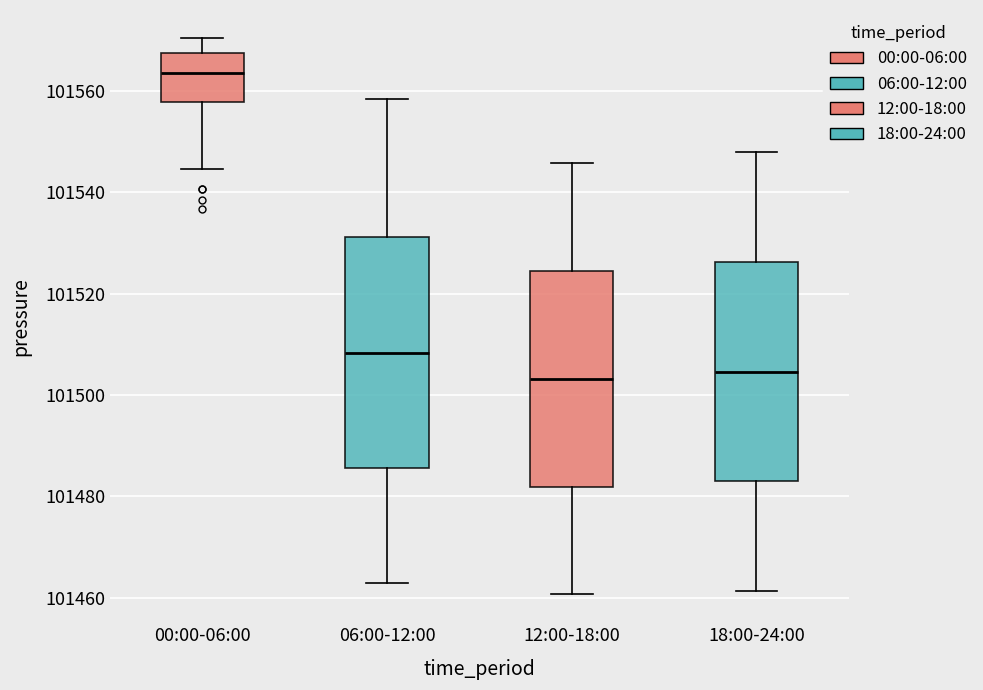

Reading left to right, transcribe this box plot: for each box, give where its median line is, the range the box spans, and where its two whiskers end, as read against the y-axis. The values are not printed on the chart, so give them approximately, as read against the axis.

00:00-06:00: median 101564, box 101558 to 101568, whiskers 101544 to 101570
06:00-12:00: median 101508, box 101486 to 101532, whiskers 101464 to 101558
12:00-18:00: median 101504, box 101482 to 101524, whiskers 101460 to 101546
18:00-24:00: median 101504, box 101482 to 101526, whiskers 101462 to 101548